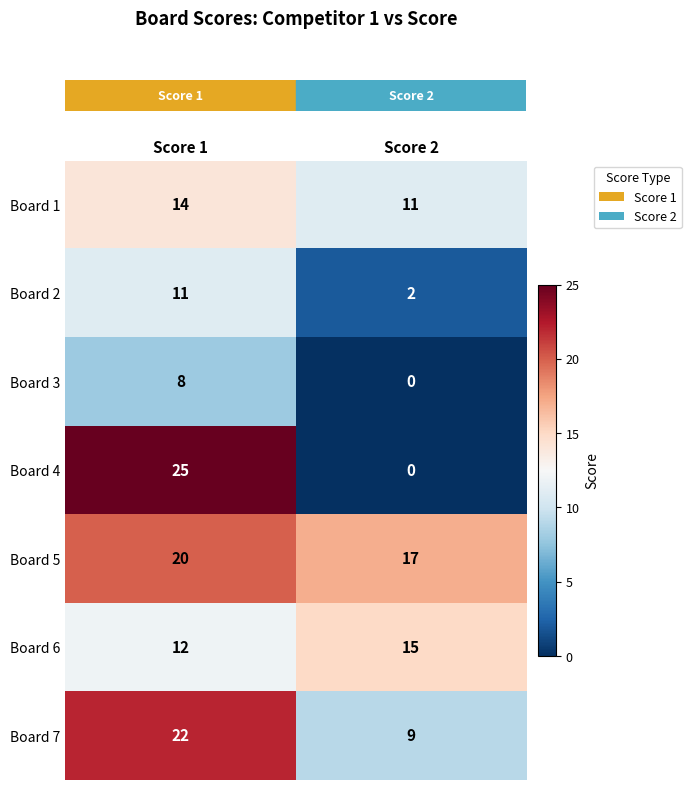

What is the total value across all series at Score 1?

112